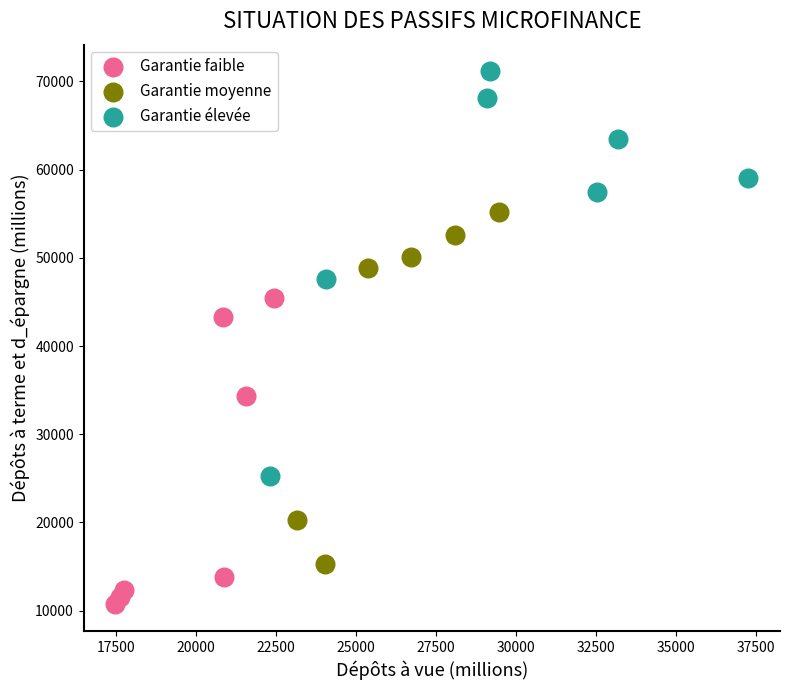

Which series has the widest spread of Y values?

Garantie élevée